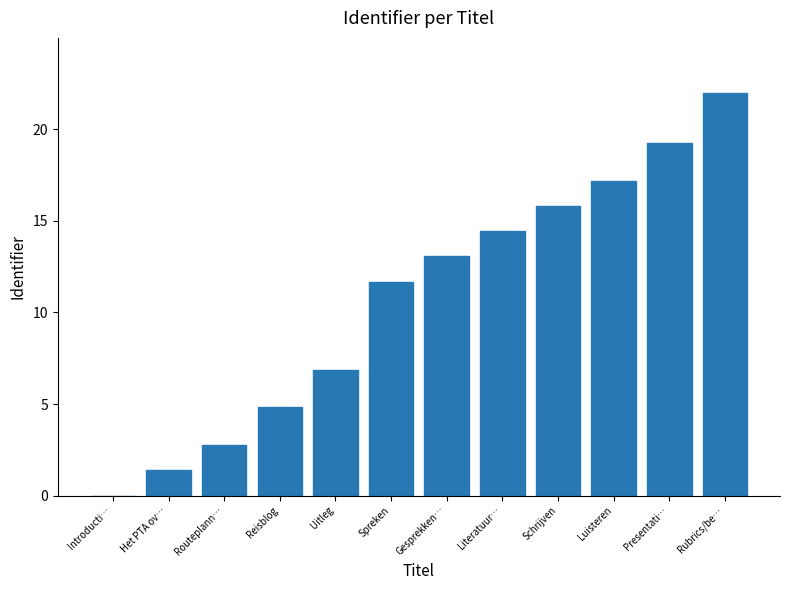

Is it true that the value at Literatuur… is 9.3?

False